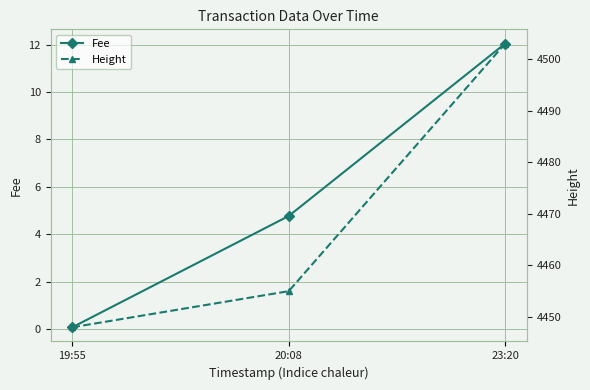

At which label is Fee closest to 6?

20:08